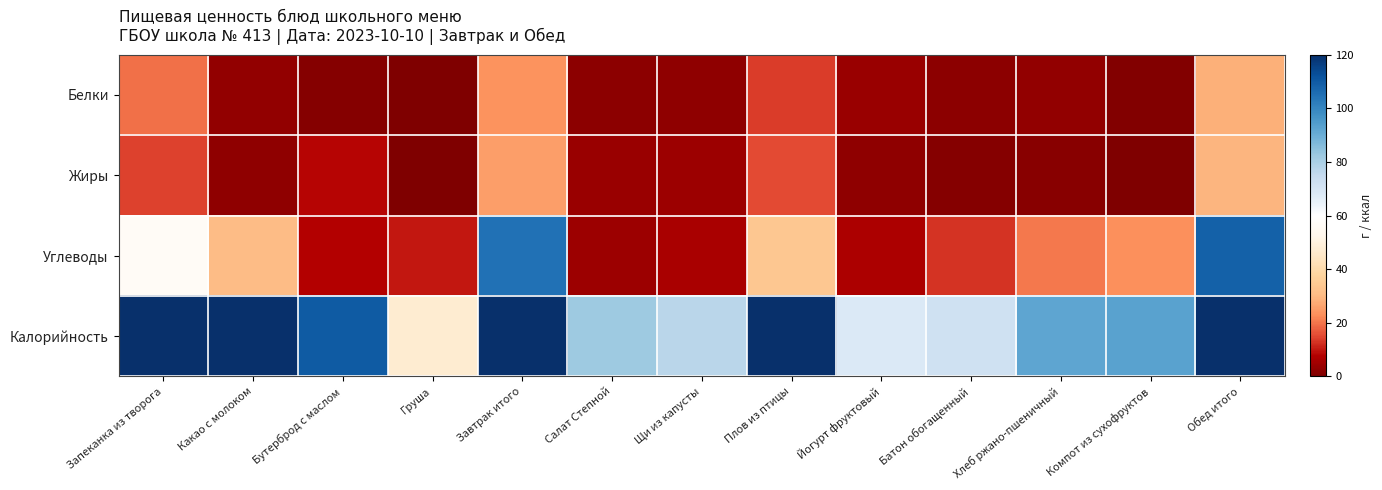

At how many categories does at least one series exceed 495?

2